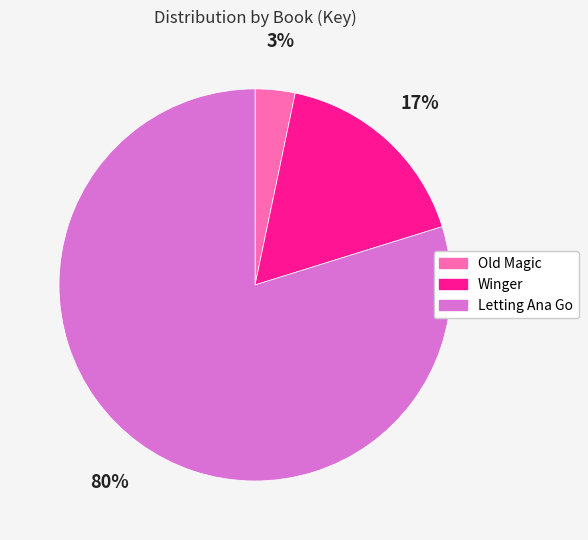

True or false: Letting Ana Go accounts for 86% of the total.

False